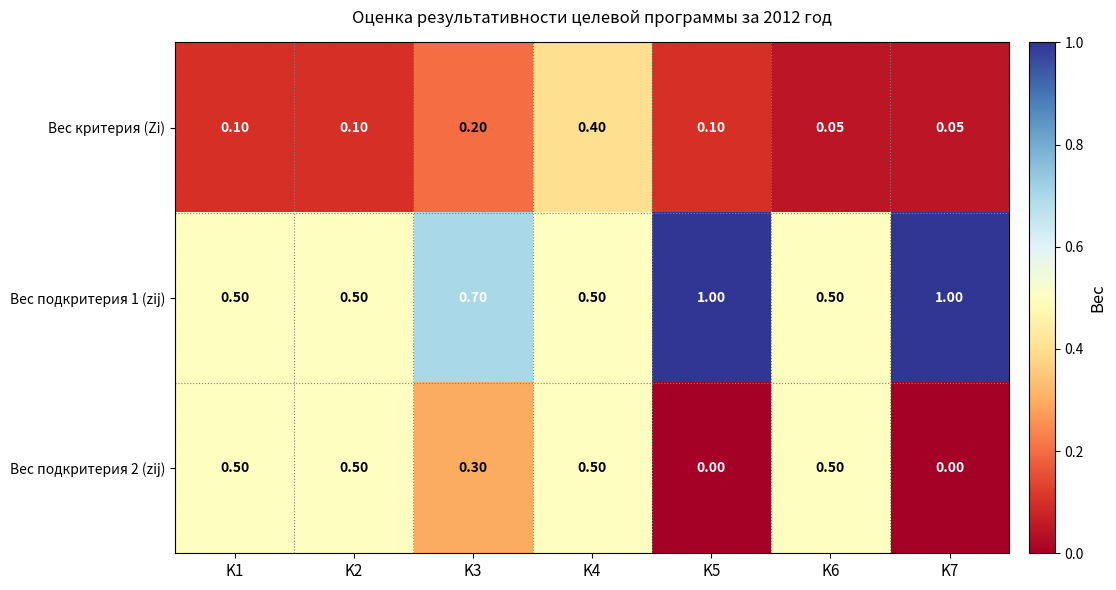

Is the value of Вес подкритерия 1 (zij) at K3 greater than the value of Вес подкритерия 2 (zij) at K4?

Yes